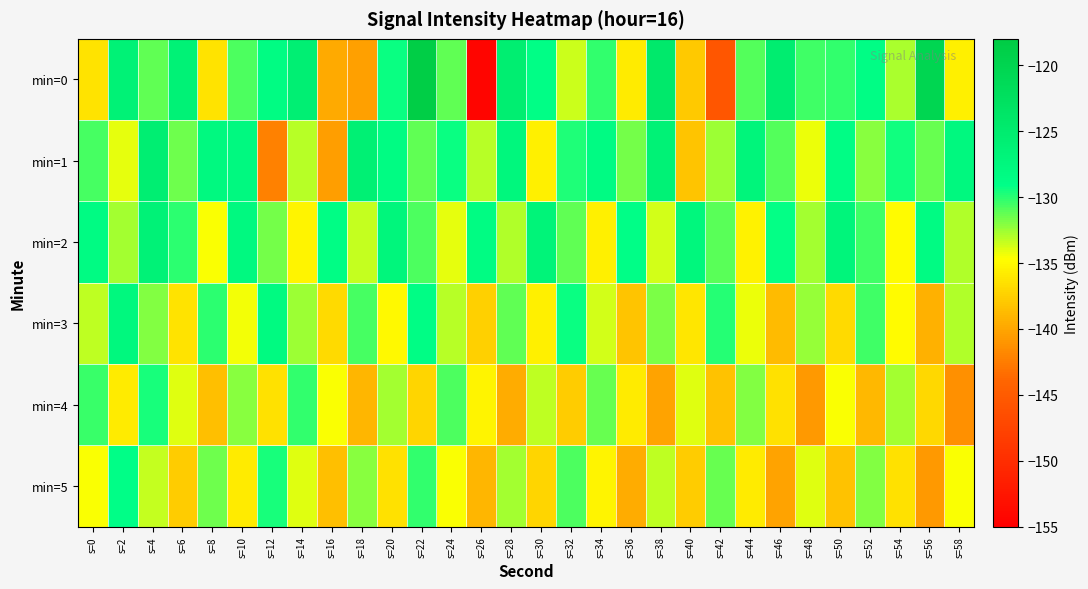

How many series are shown in this chart?

6